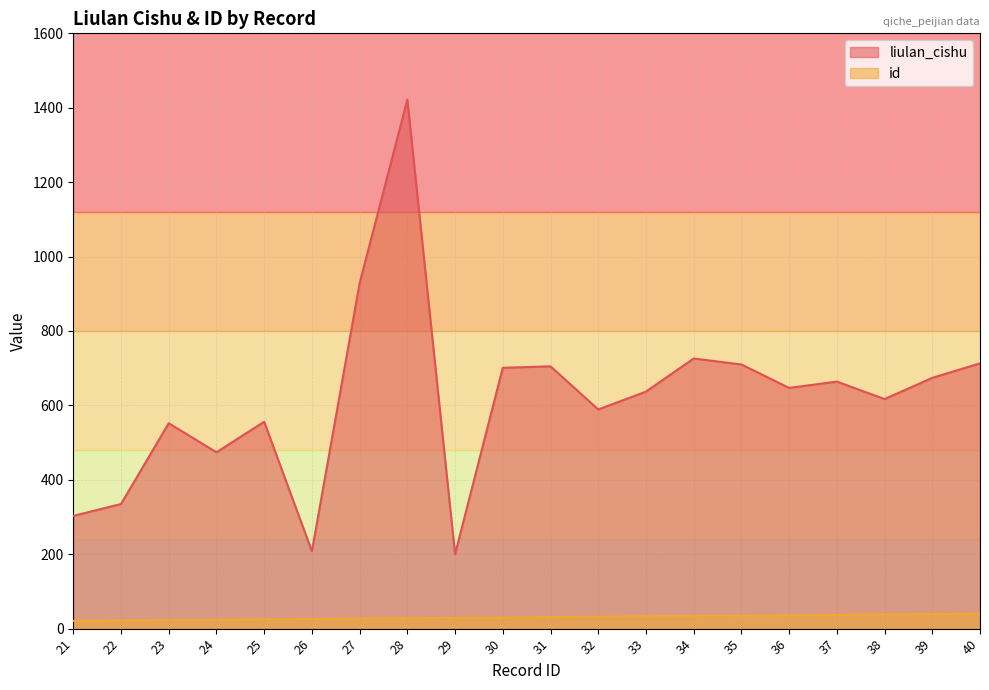

How many lines are shown in the chart?

2